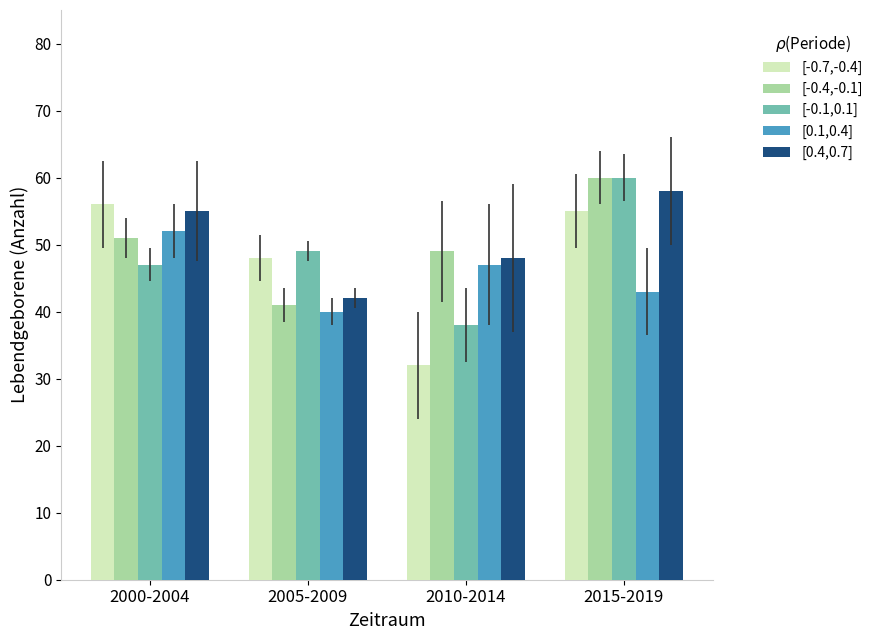

How many bars are there in total?

20